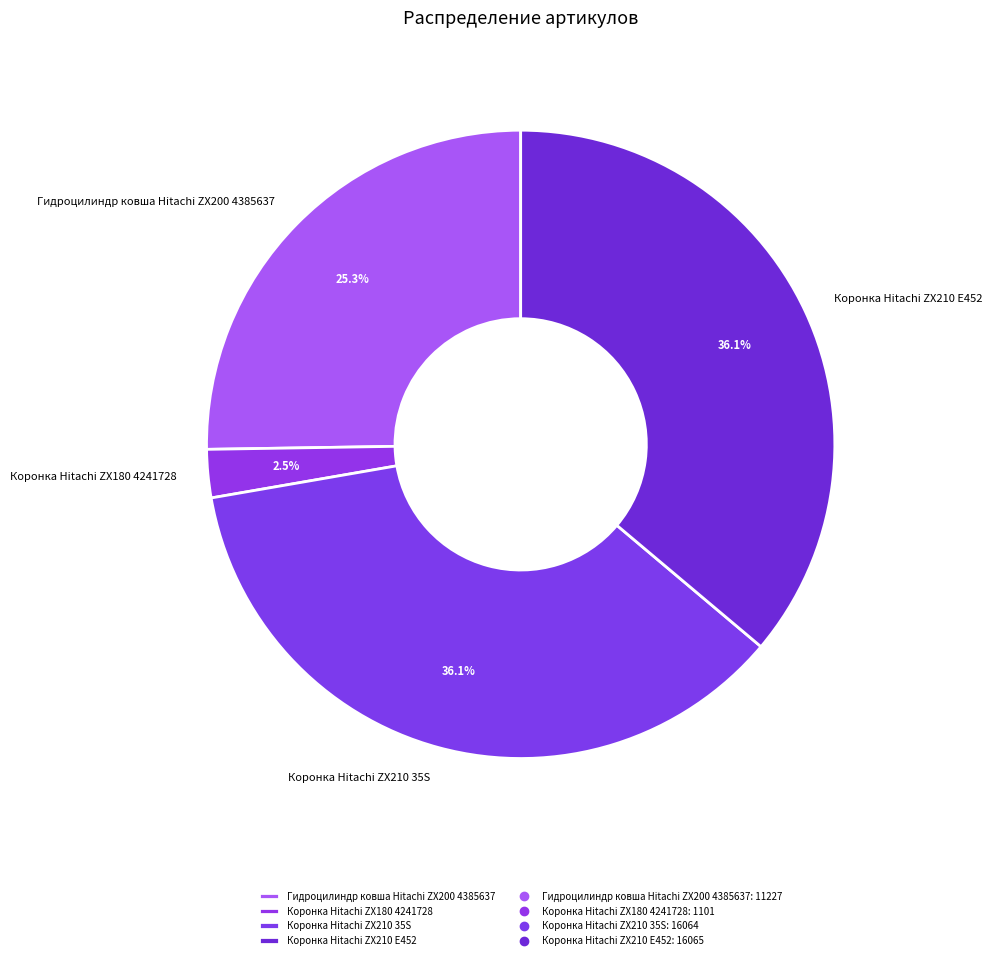

What is the total percentage of Коронка Hitachi ZX180 4241728 and Коронка Hitachi ZX210 35S?

38.6%